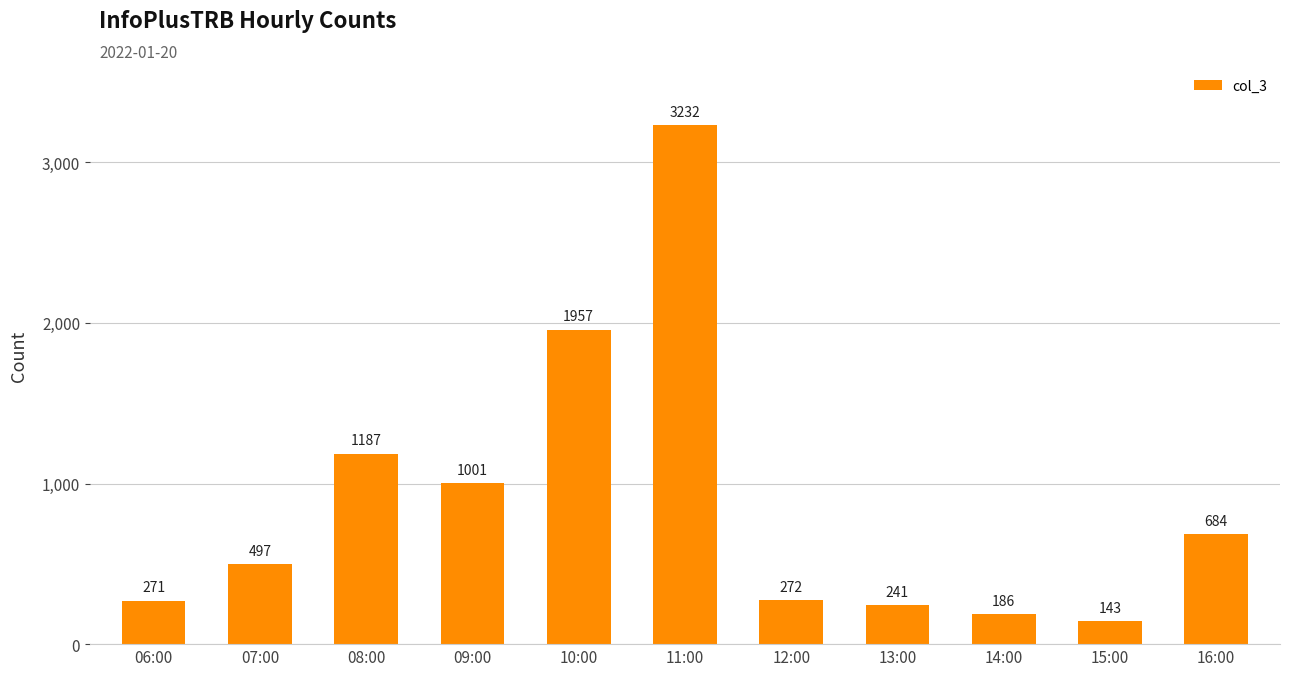

Rank the categories by value from lowest to highest.

15:00, 14:00, 13:00, 06:00, 12:00, 07:00, 16:00, 09:00, 08:00, 10:00, 11:00